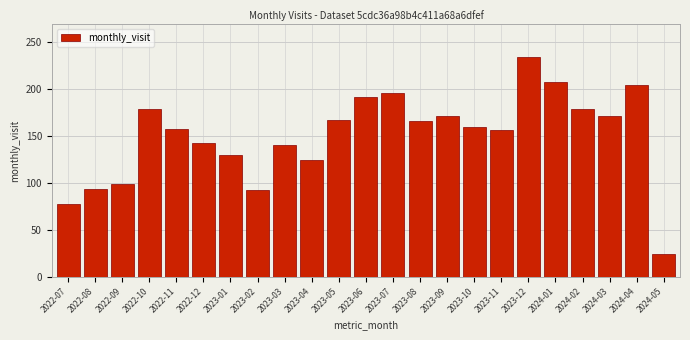

Which label corresponds to the largest value in the chart?

2023-12